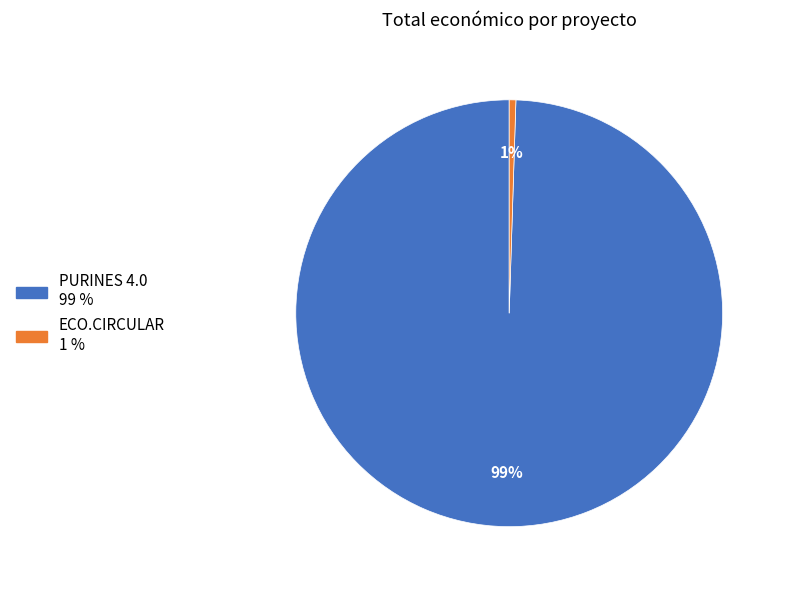

The ECO.CIRCULAR slice represents 11% of the pie. True or false?

False